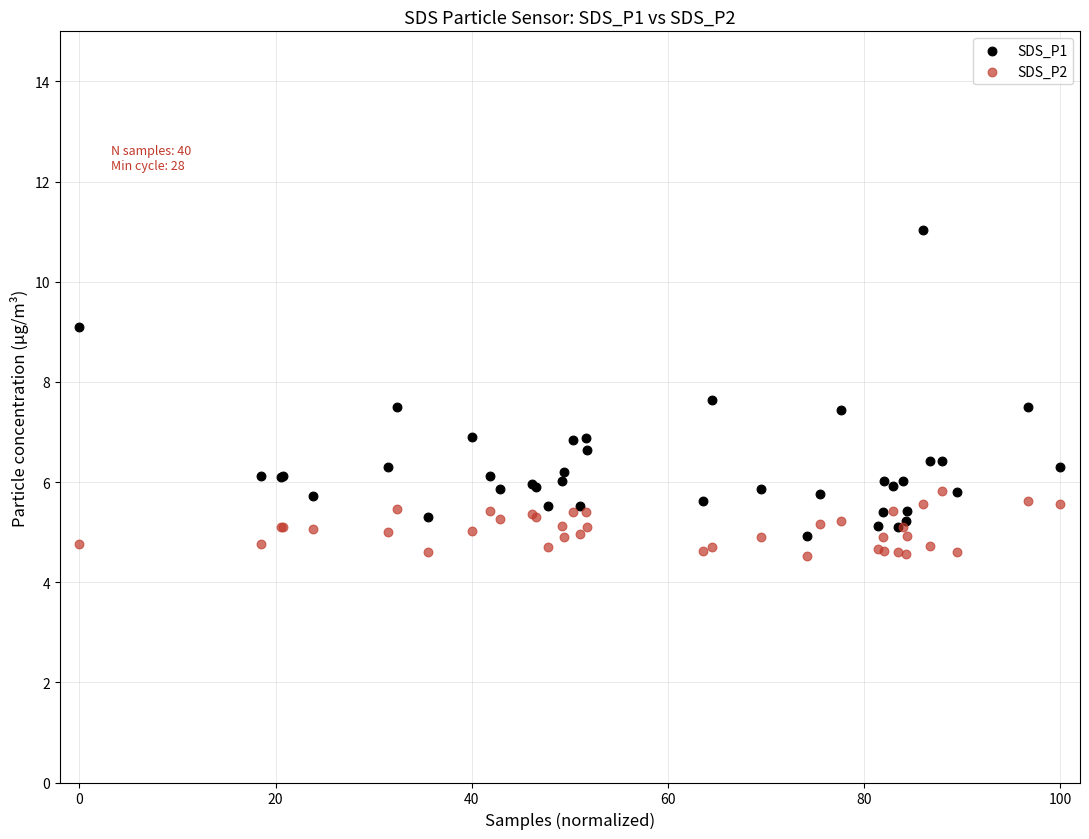

Which series contains the highest Y value?

SDS_P1